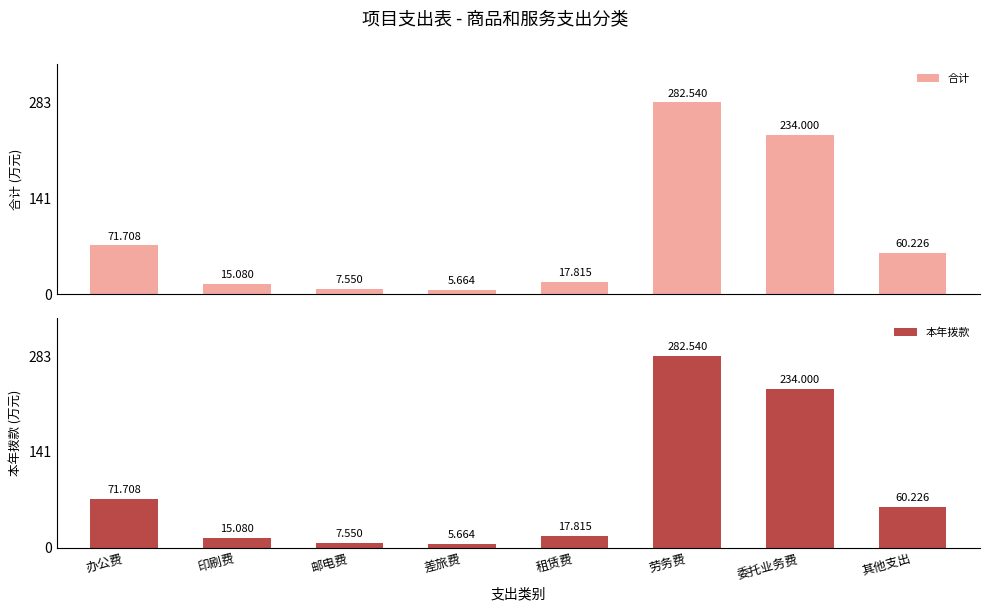

Reading left to right, list all the values displayed in this chart.

合计: 办公费=71.7	印刷费=15.1	邮电费=7.5	差旅费=5.7	租赁费=17.8	劳务费=282.5	委托业务费=234.0	其他支出=60.2
本年拨款: 办公费=71.7	印刷费=15.1	邮电费=7.5	差旅费=5.7	租赁费=17.8	劳务费=282.5	委托业务费=234.0	其他支出=60.2